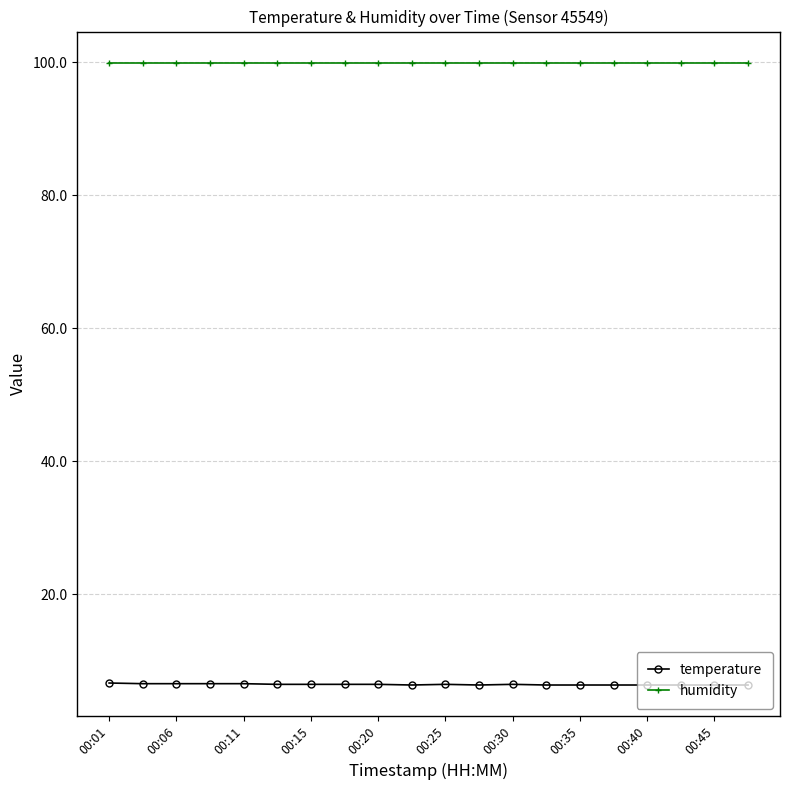

What is the value of the humidity point at the 20th from the left?

99.9